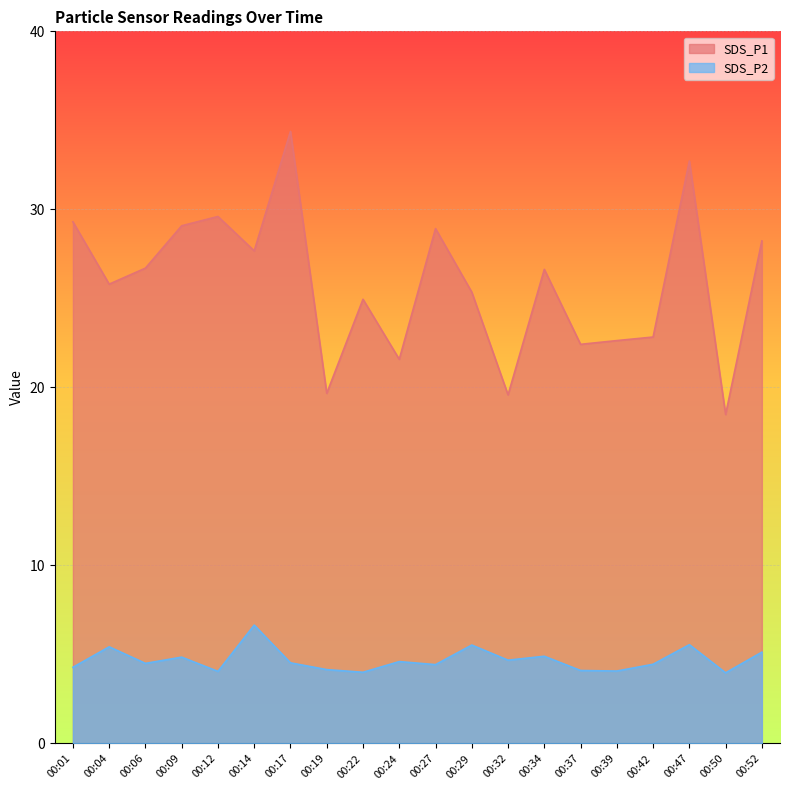

Between 00:32 and 00:50, which is larger?

00:32